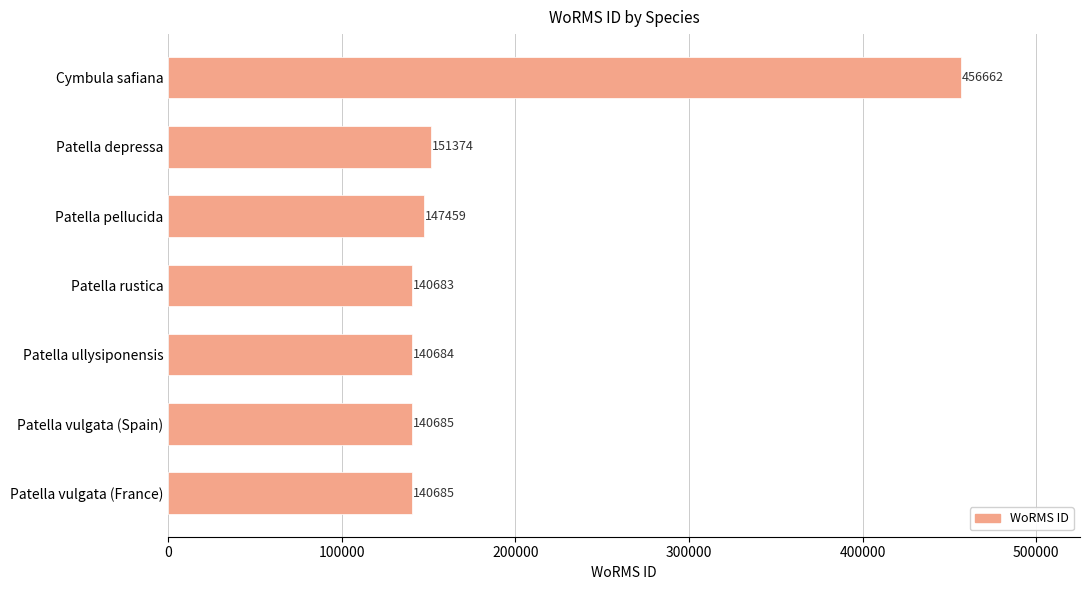

The value at Cymbula safiana is 456662. True or false?

True